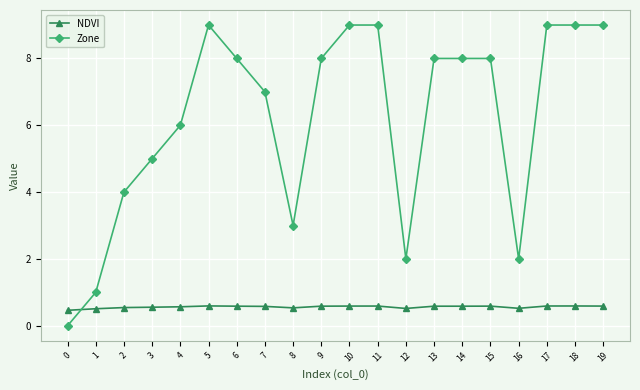

What is the value of the Zone point at the 19th from the left?

9.0